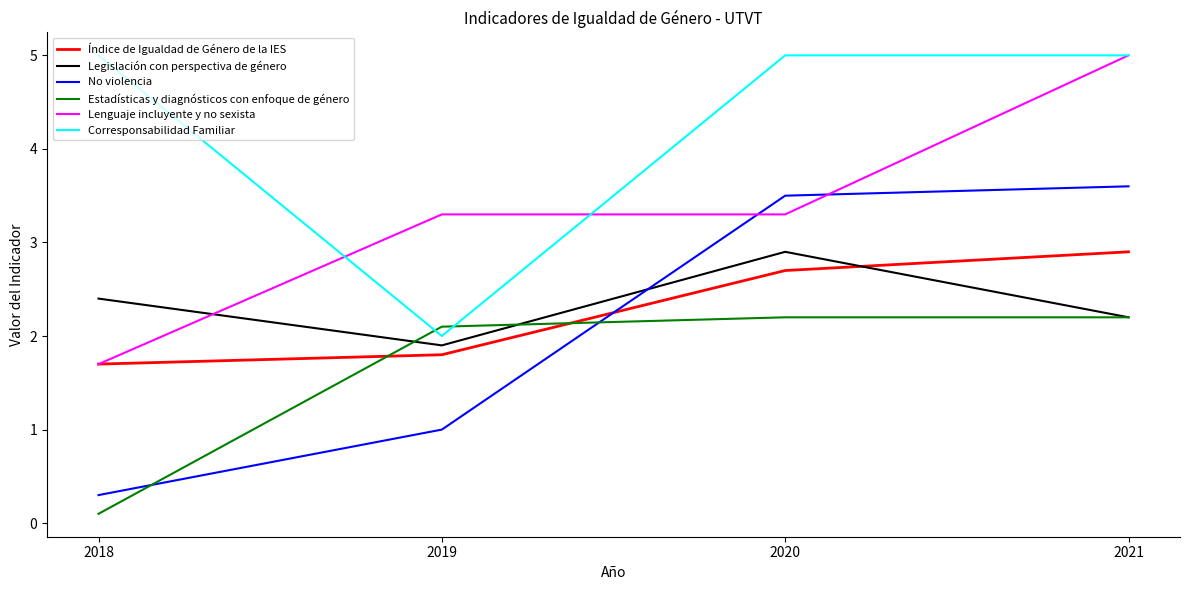

Is the value of No violencia at 2018 greater than the value of Lenguaje incluyente y no sexista at 2019?

No